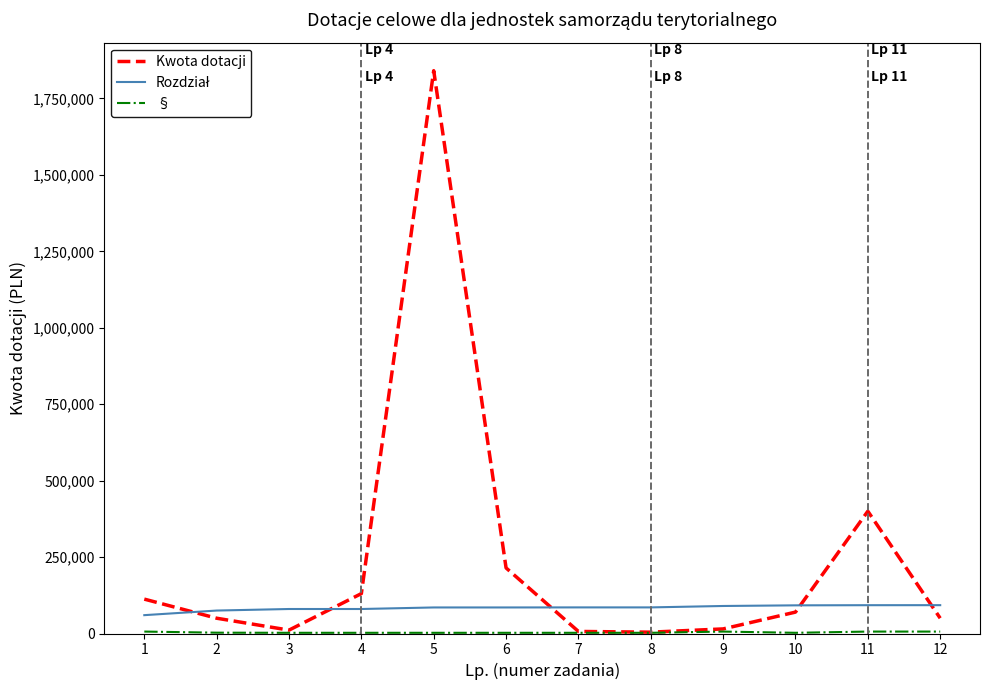

Which series changed the most between 4 and 11?

Kwota dotacji